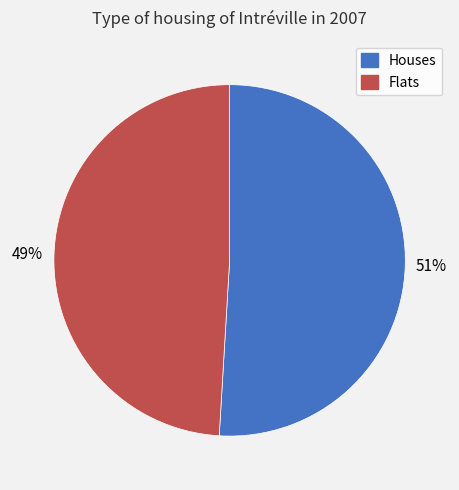

Rank the categories by value from highest to lowest.

Houses, Flats